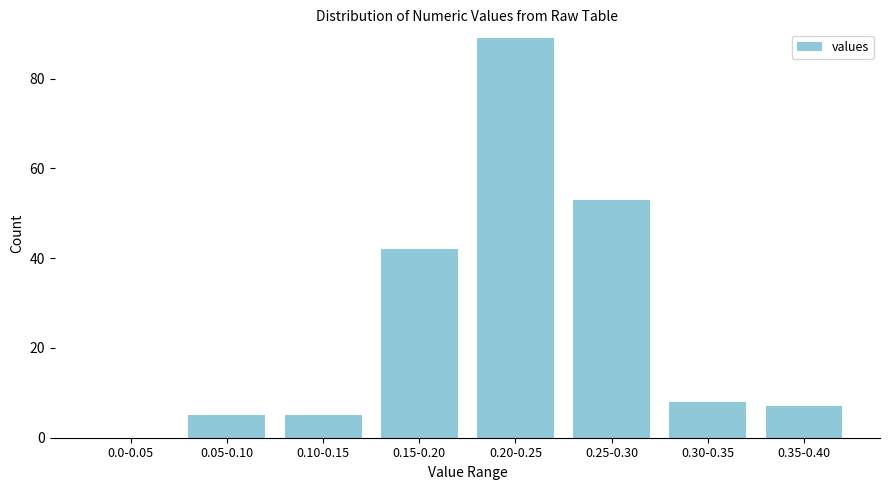

Reading right to left, extract all data points from this chart.

0.35-0.40=7	0.30-0.35=8	0.25-0.30=53	0.20-0.25=89	0.15-0.20=42	0.10-0.15=5	0.05-0.10=5	0.0-0.05=0